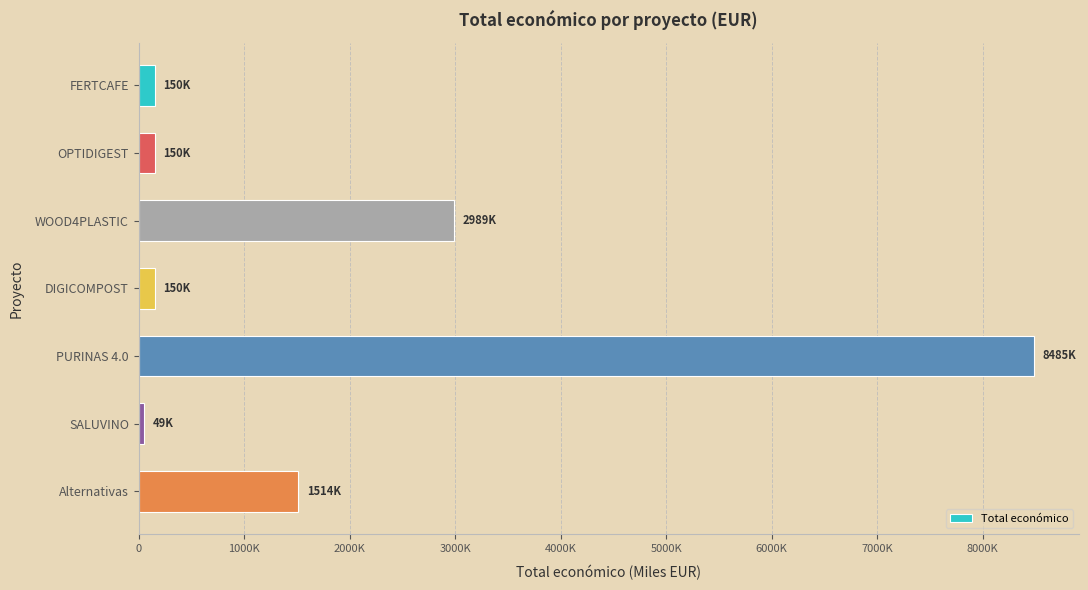

Are the bars horizontal?

Yes